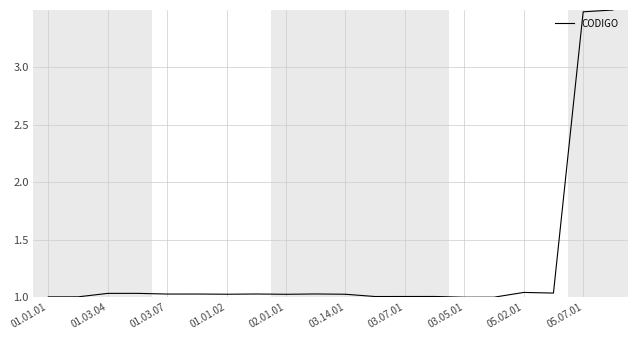

What is the difference between the maximum and minimum values?

2.5